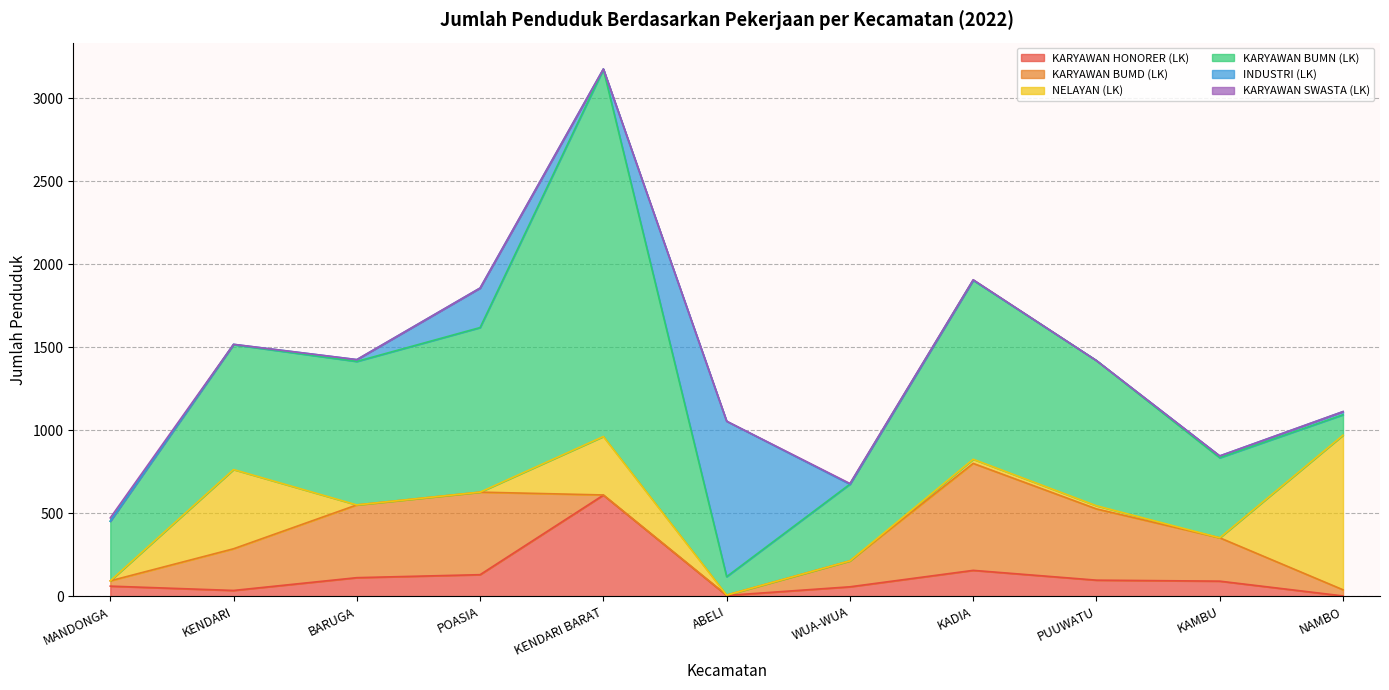

True or false: NELAYAN (LK) has a value of 0 at BARUGA.

True